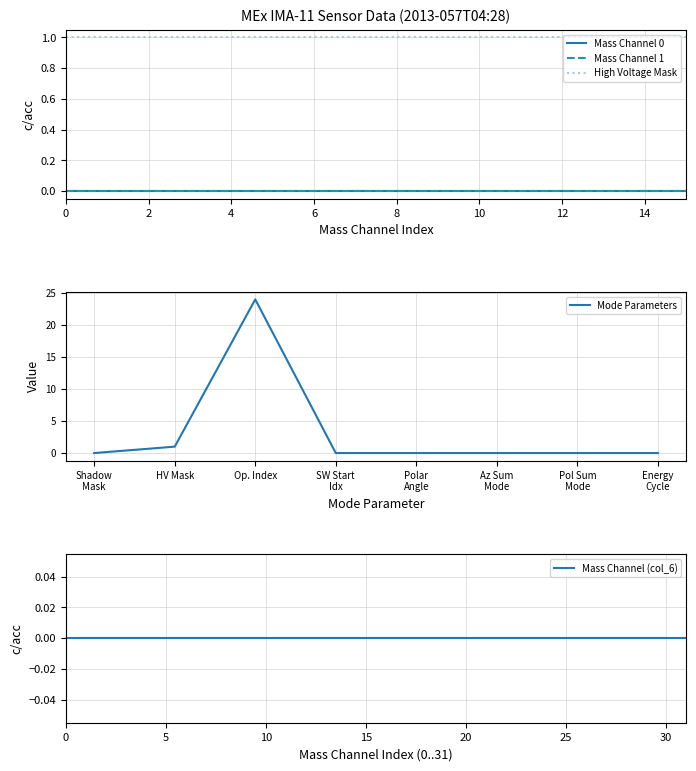

Where is Mode Parameters nearest to the value 12?

HV Mask